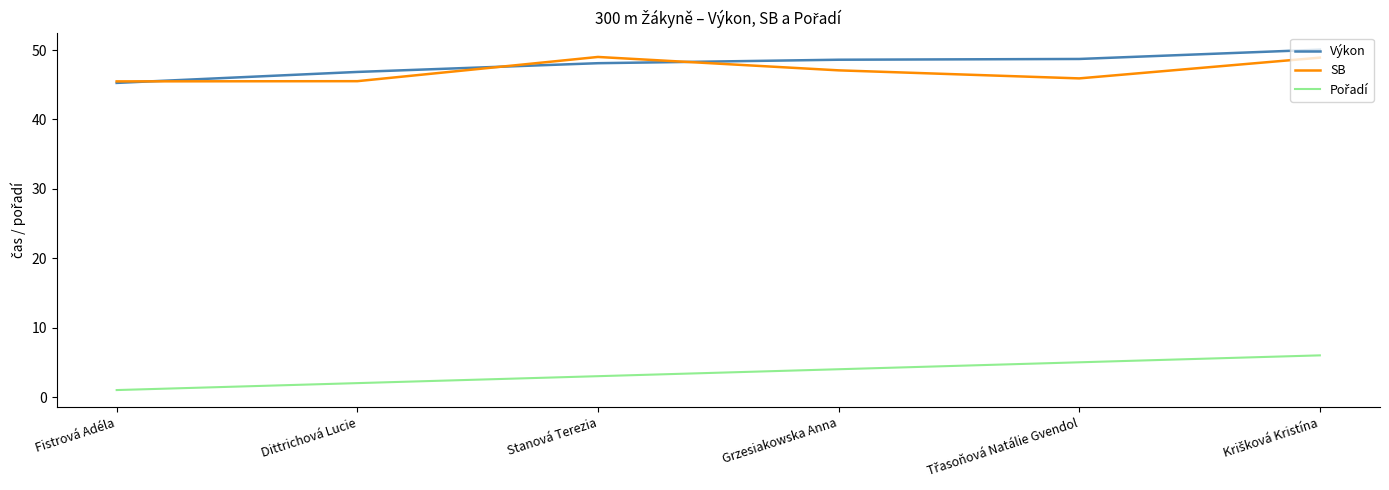

What is the spread (max minus min) of values at Grzesiakowska Anna?

44.6